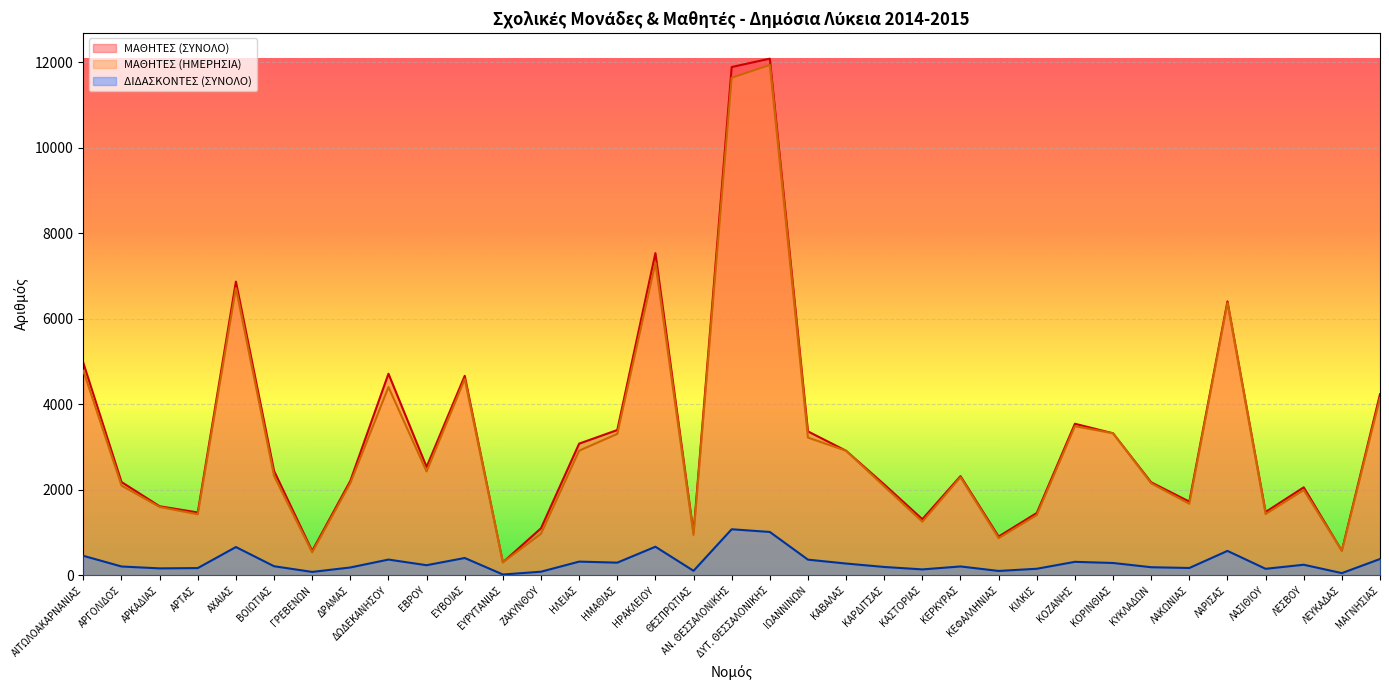

What is the maximum value shown in the chart?

12086